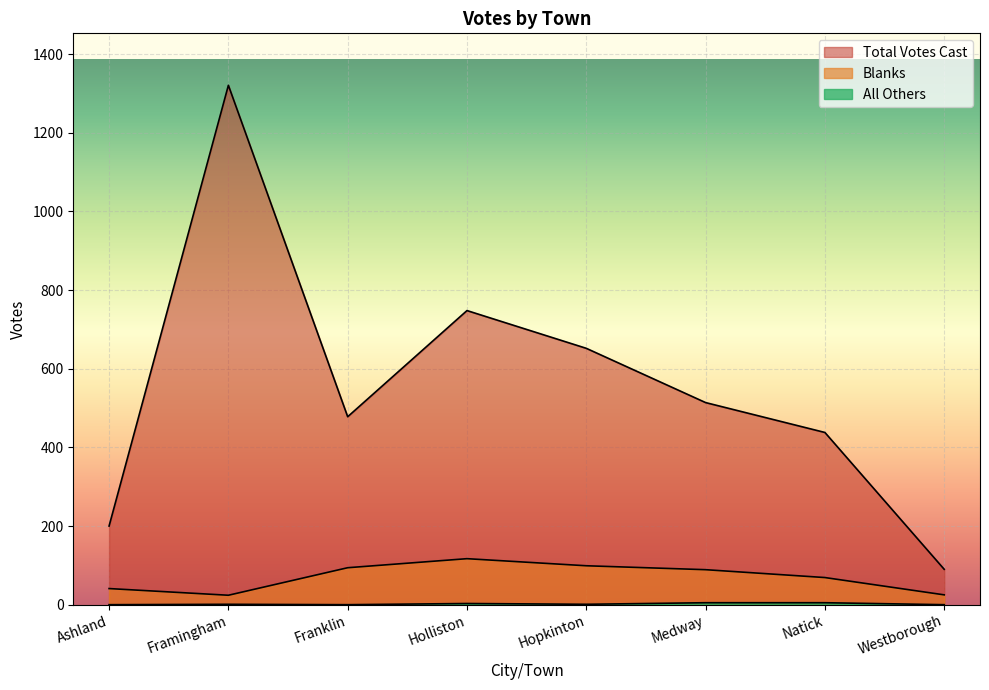

Is it true that Total Votes Cast equals 126 at Westborough?

False